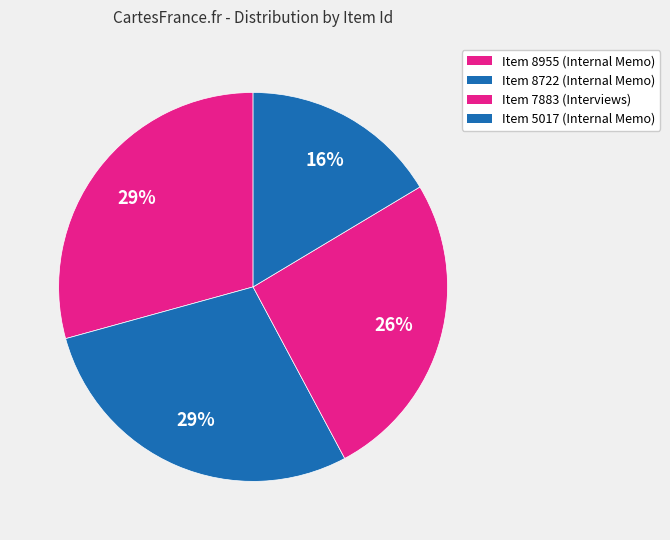

Count the number of slices in the pie.

4